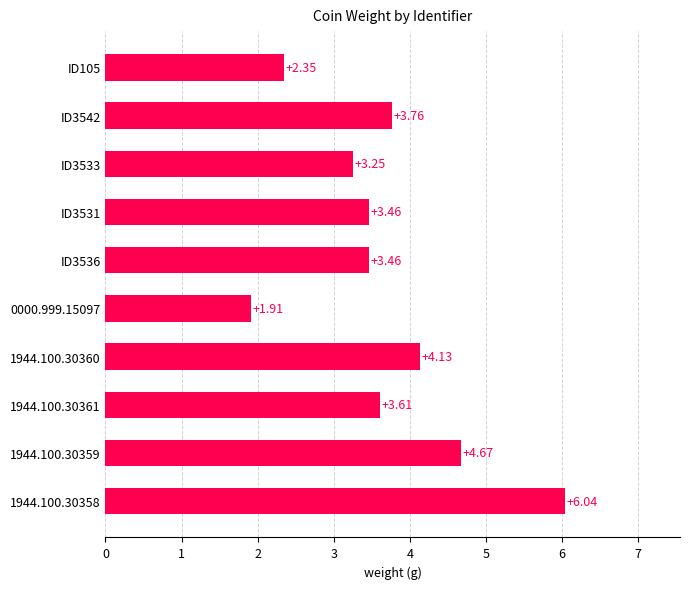

Between ID3536 and 1944.100.30358, which is larger?

1944.100.30358